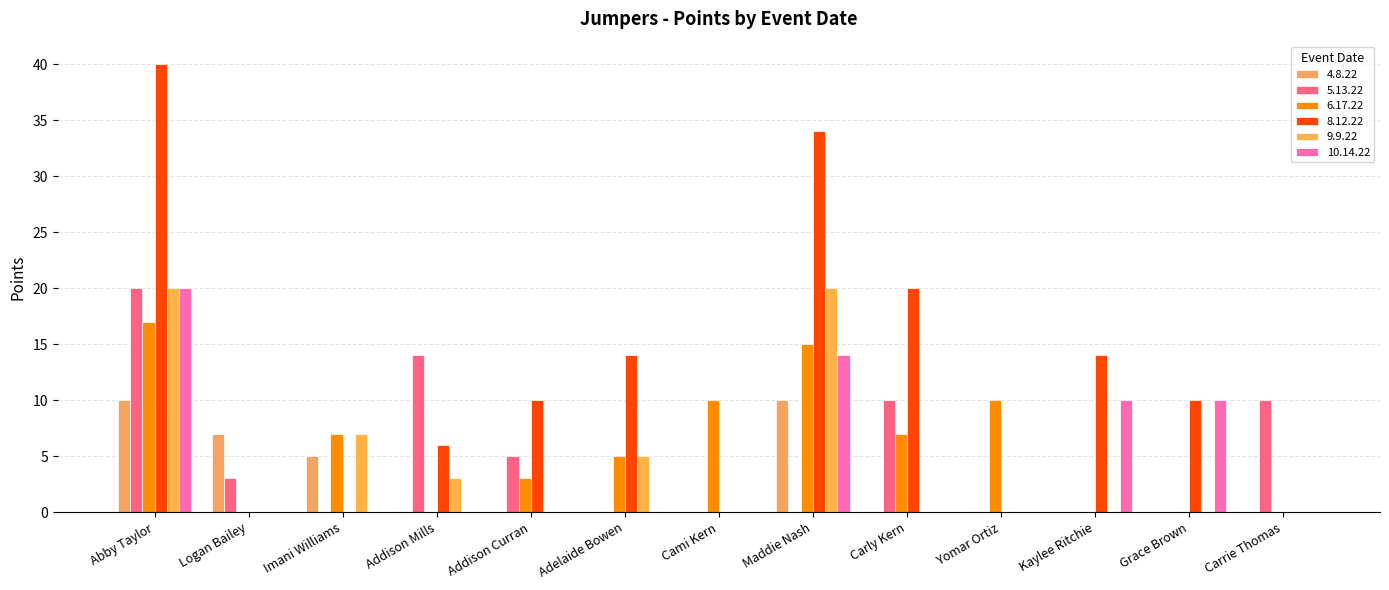

Is it true that 4.8.22 equals -4 at Carly Kern?

False